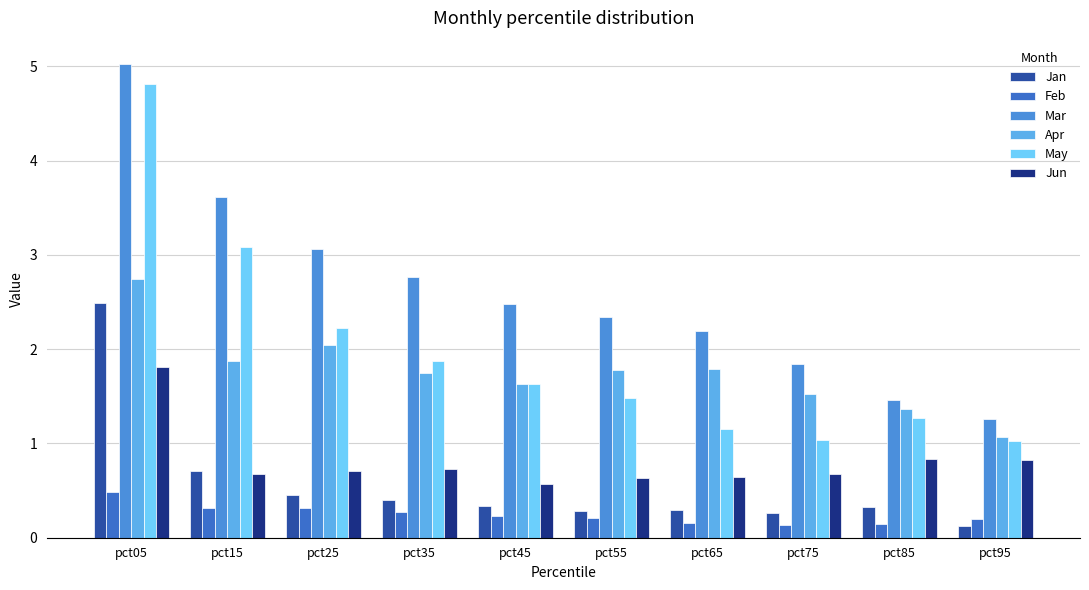

Which series has the largest total across all categories?

Mar